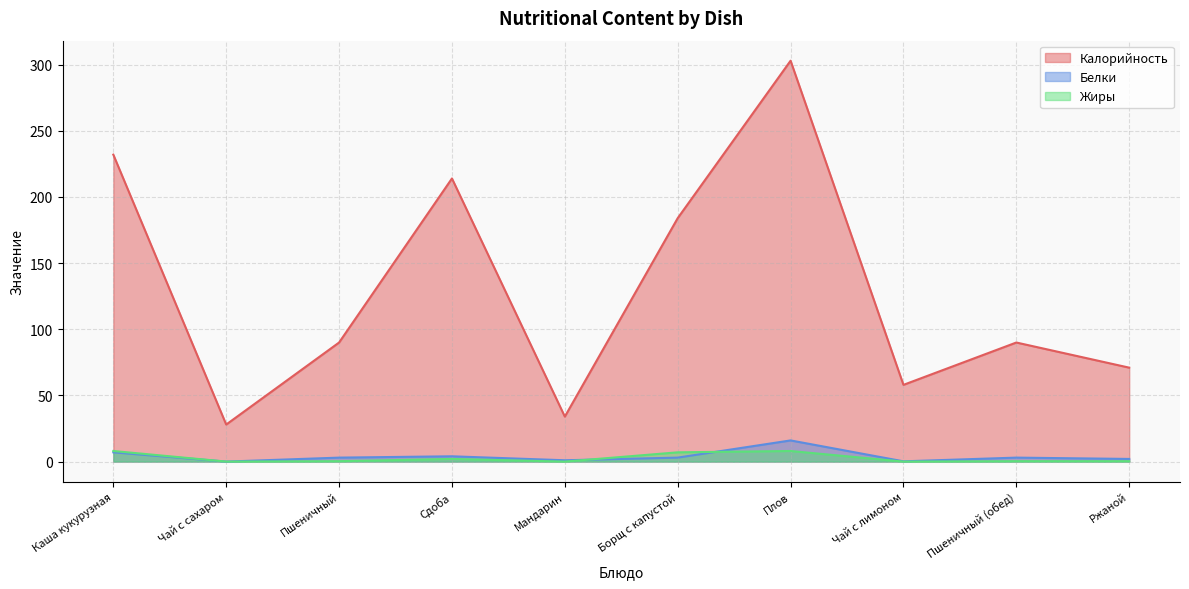

Is it true that Жиры equals 3.3 at Мандарин?

False